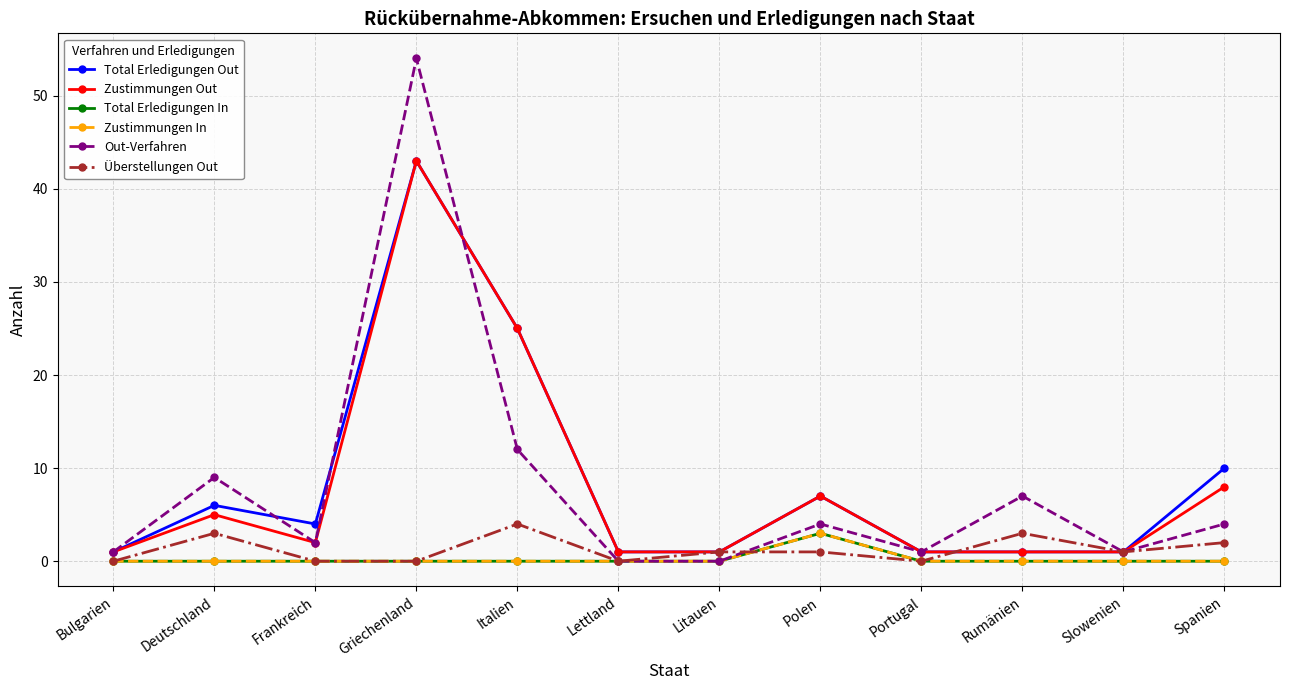

Is this an area chart (filled region under the line)?

No